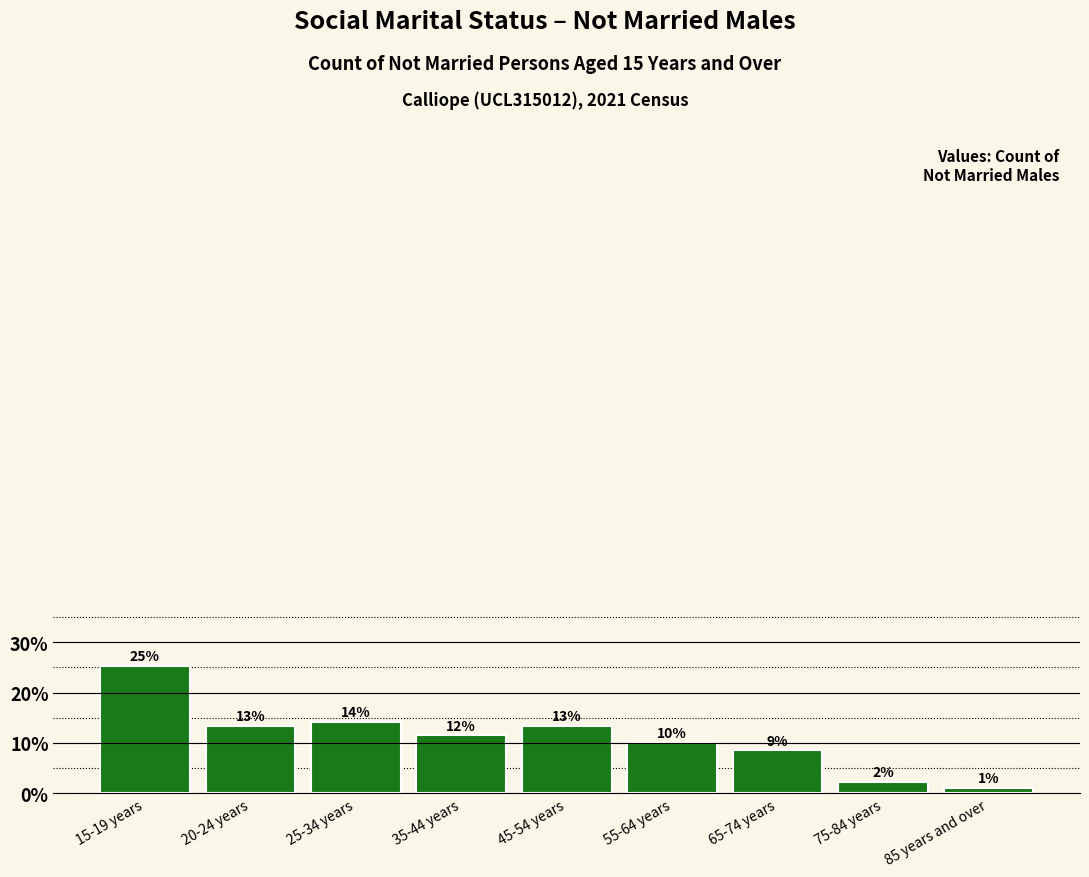

Does the chart contain any negative values?

No